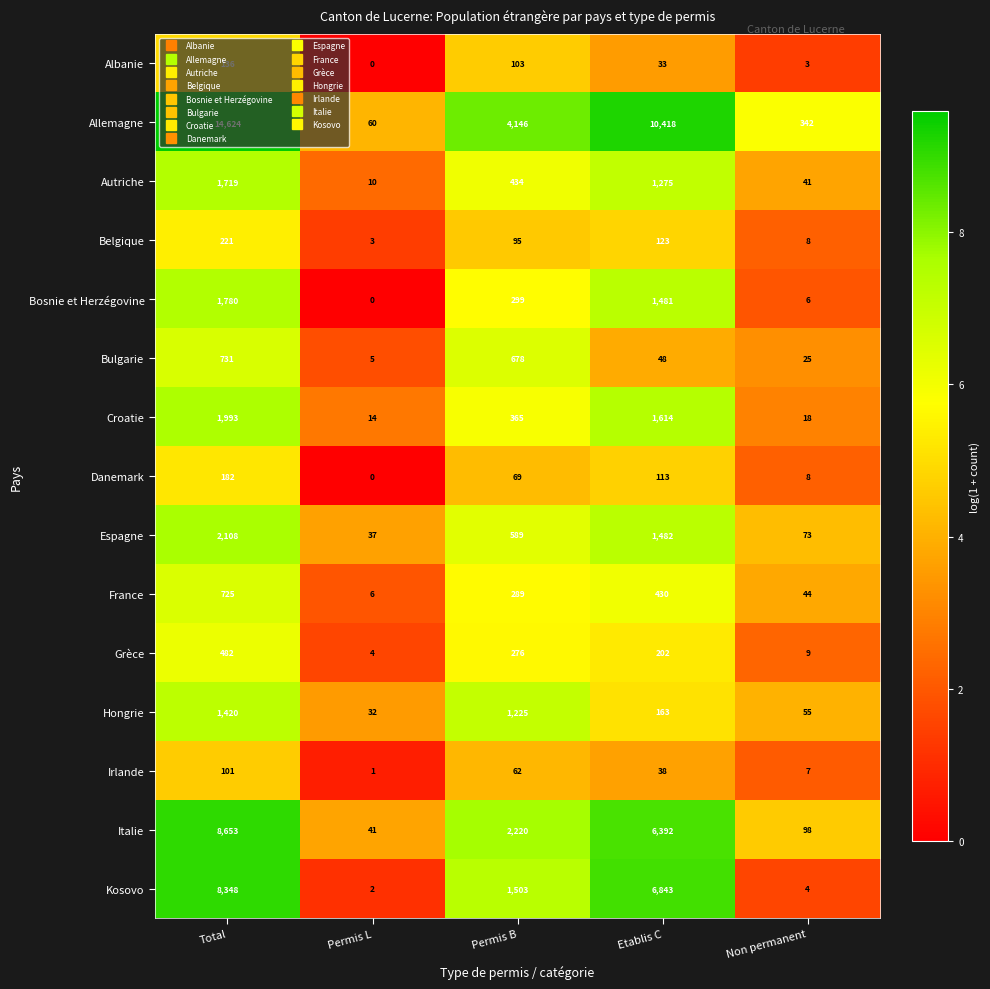

What is the difference between the Autriche values at Total and Etablis C?

444